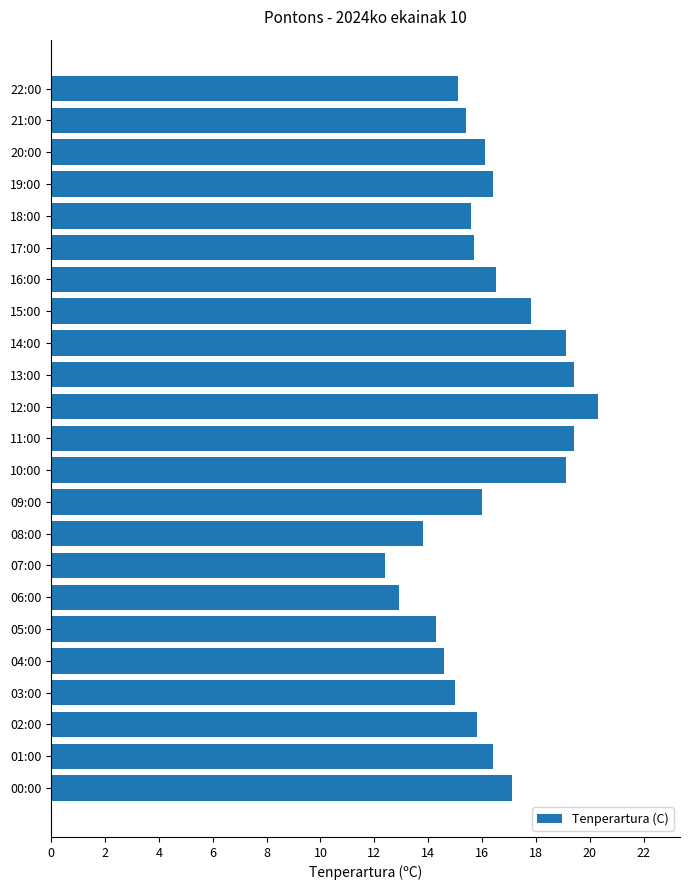

Is it true that the value at 18:00 is 15.6?

True